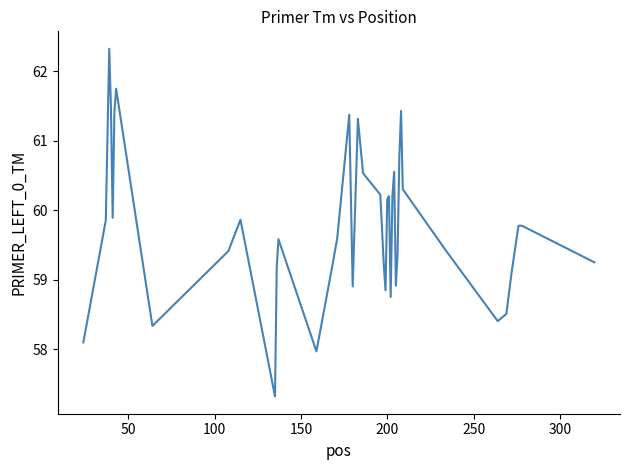

What is the maximum value shown in the chart?

62.3